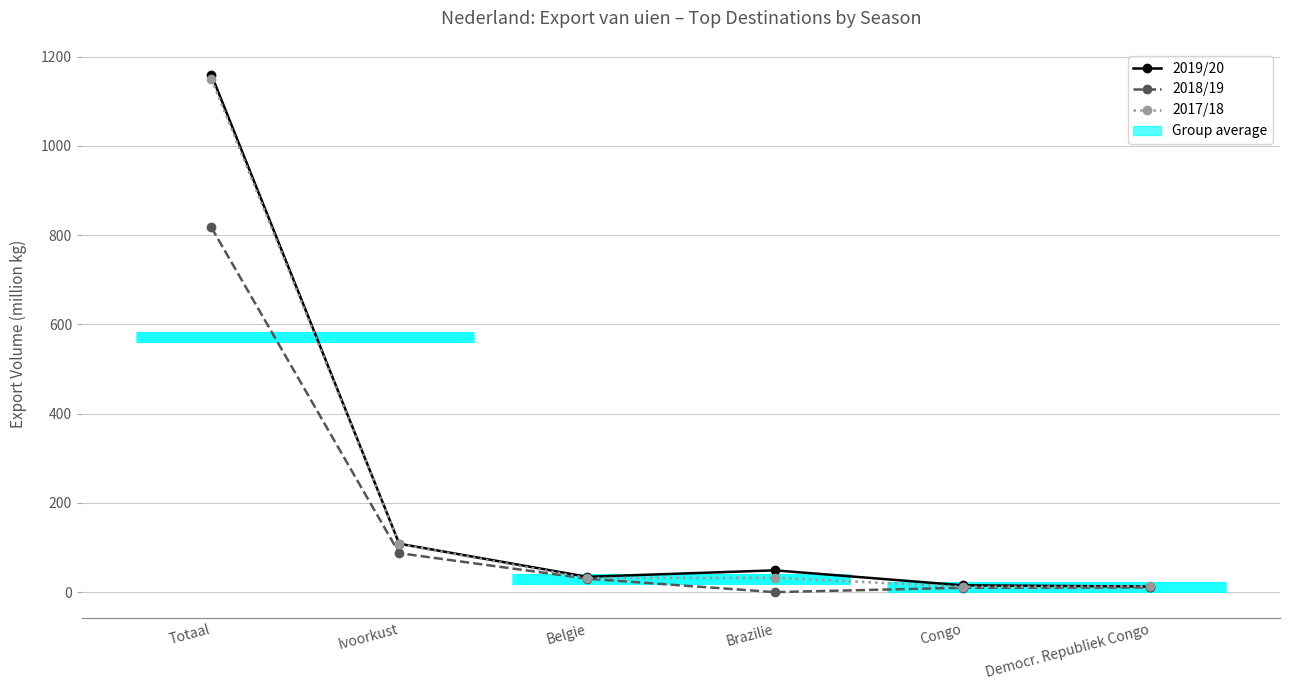

True or false: 2017/18 has a value of 13.6 at Democr. Republiek Congo.

True